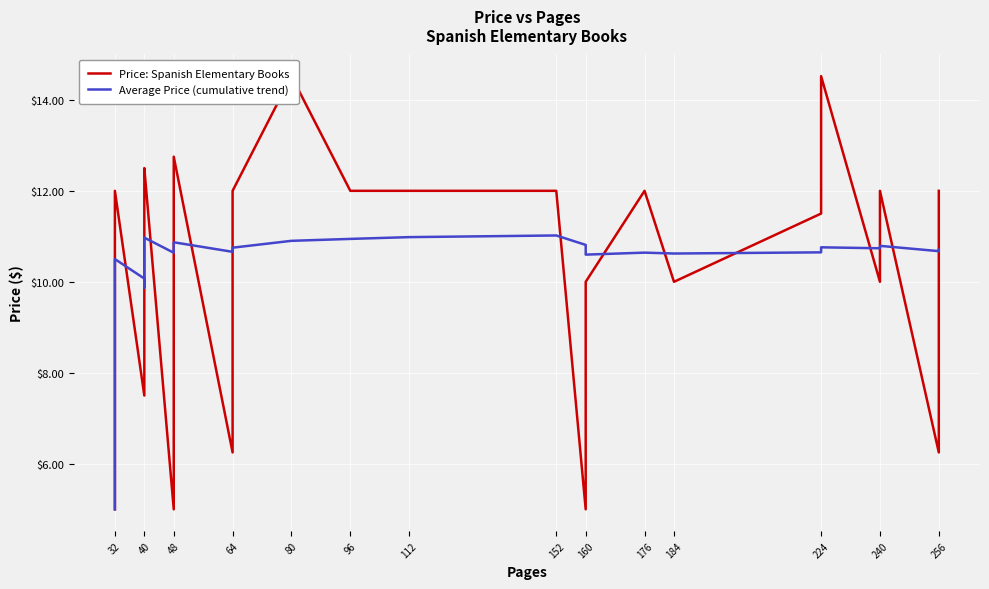

After their last crossing, which series has the higher values: Price: Spanish Elementary Books or Average Price (cumulative trend)?

Price: Spanish Elementary Books